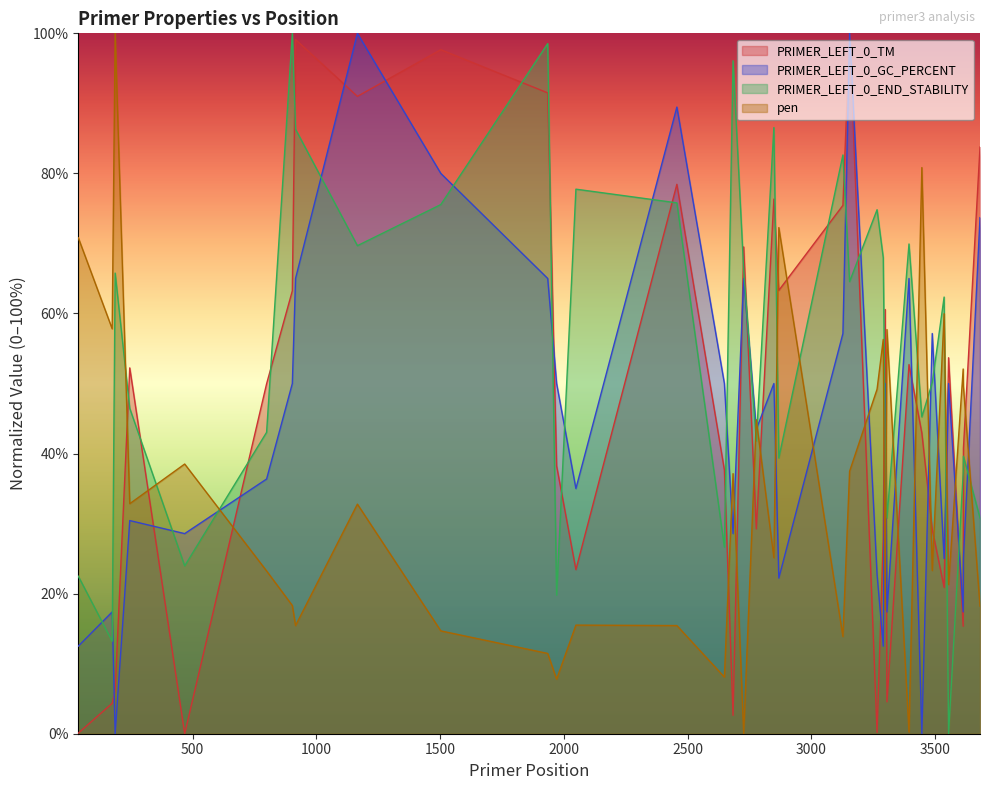

Between 1971 and 916, which is larger?

916